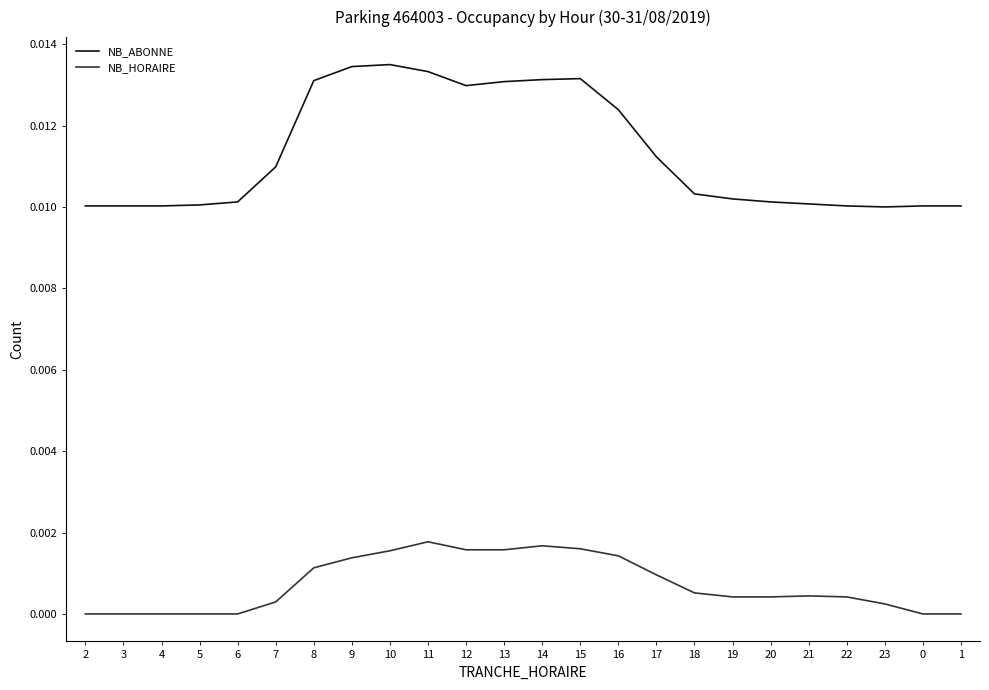

True or false: NB_ABONNE and NB_HORAIRE intersect in this chart.

False